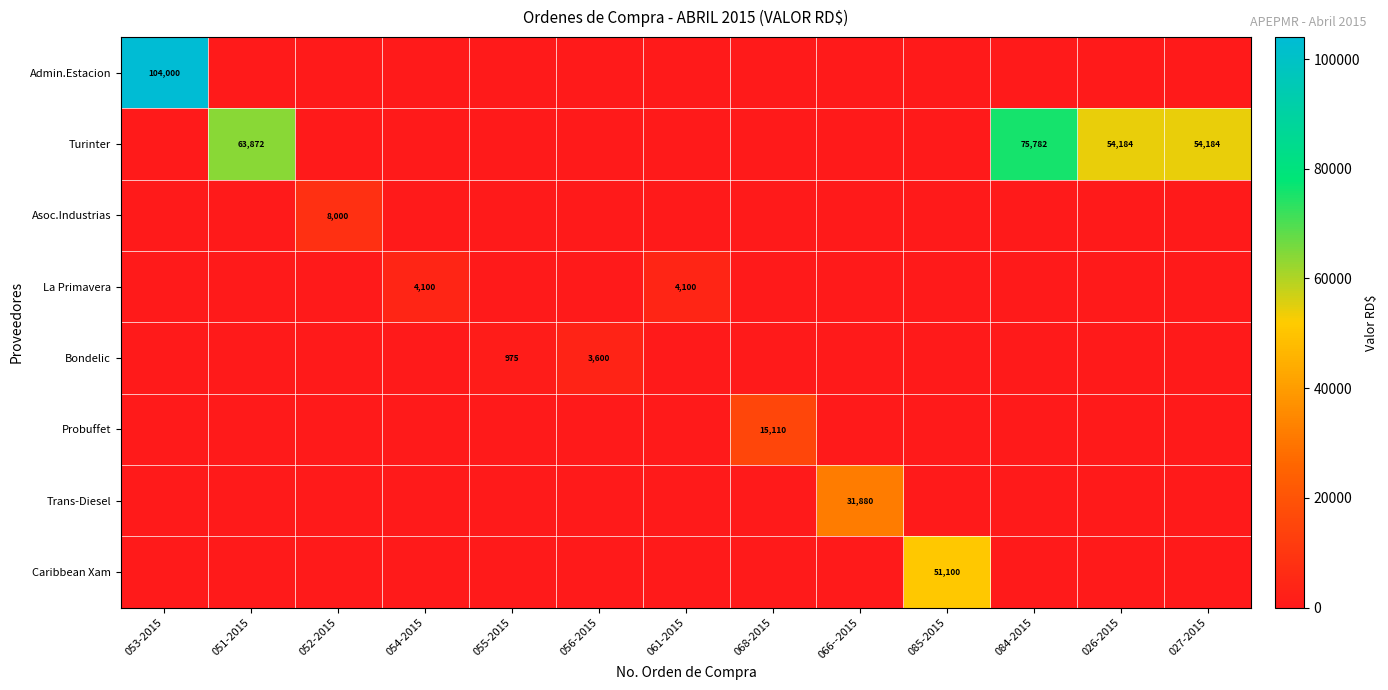

What is the sum of the La Primavera values at 061-2015 and 054-2015?

8200